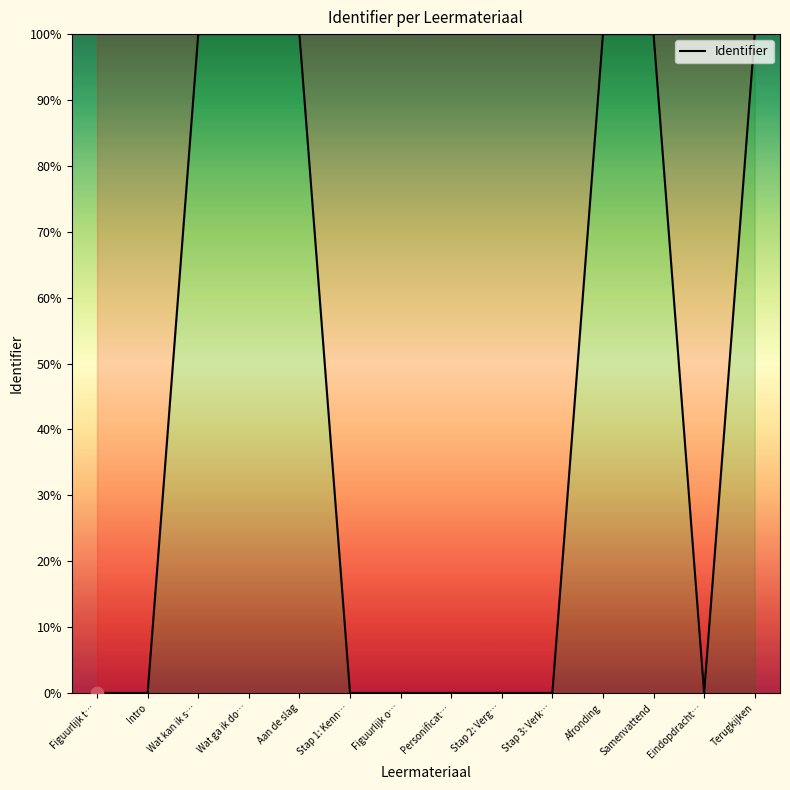

Between Stap 2: Verg… and Wat kan ik s…, which is larger?

Wat kan ik s…